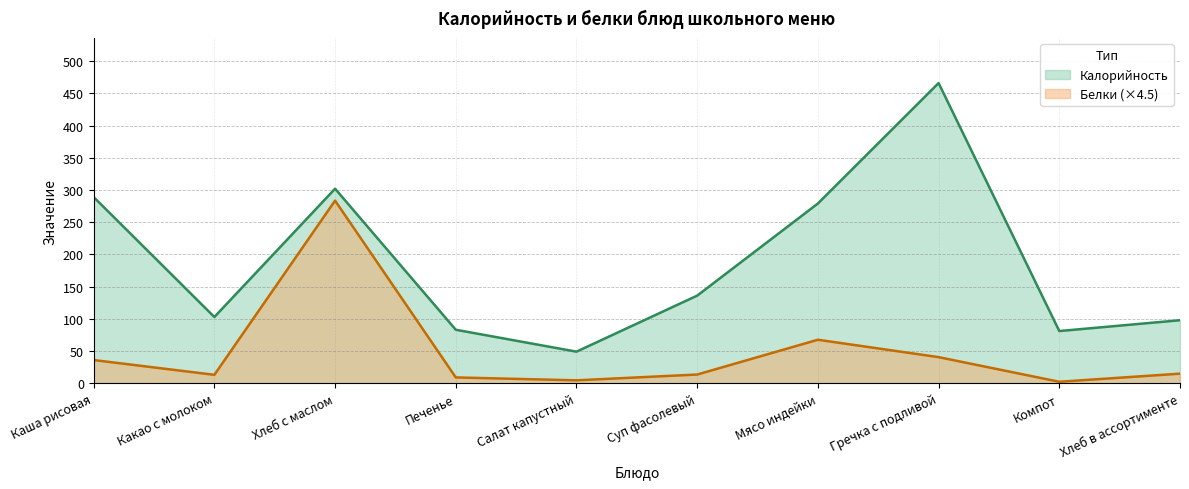

True or false: Калорийность and Белки intersect in this chart.

False